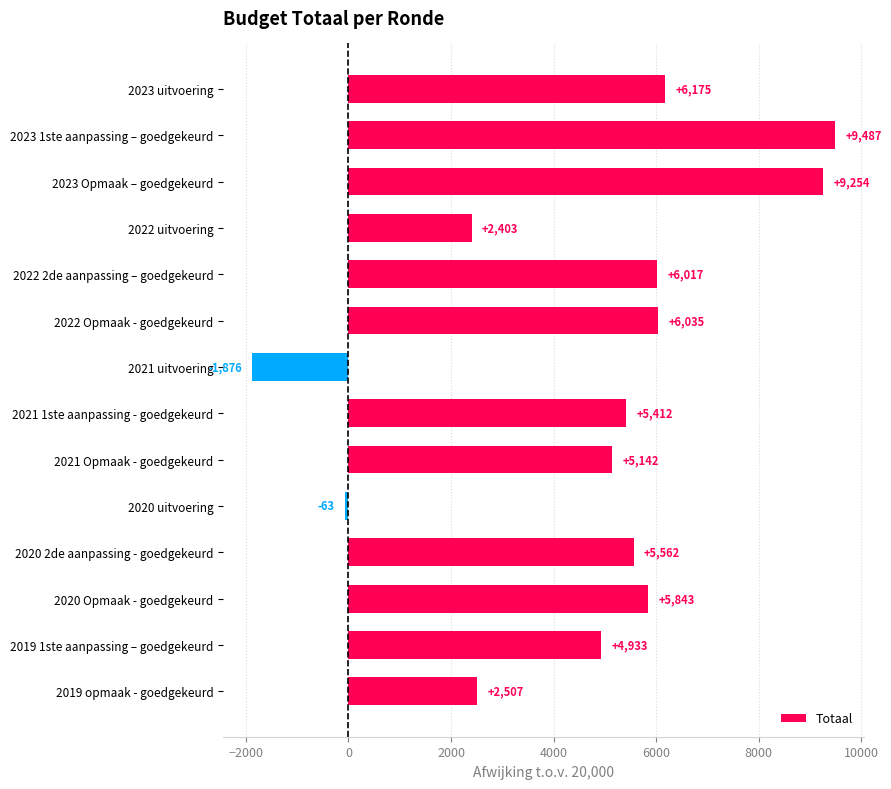

Count the number of categories in the chart.

14